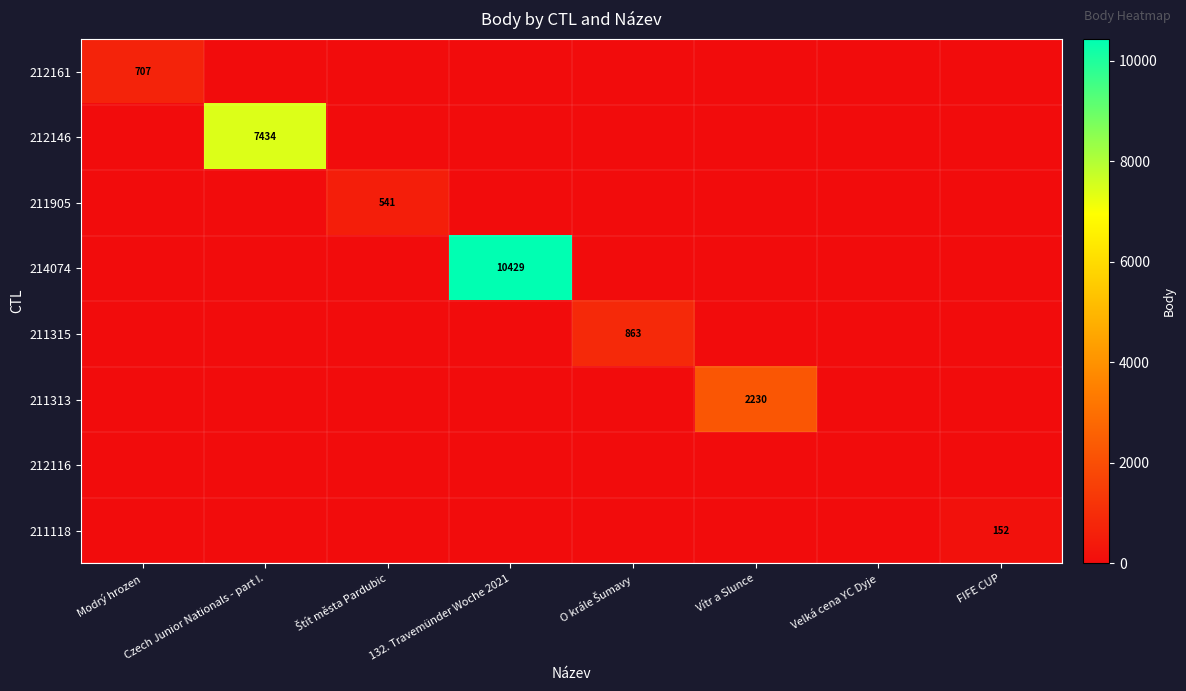

The value of 212161 at Modrý hrozen is 373. True or false?

False